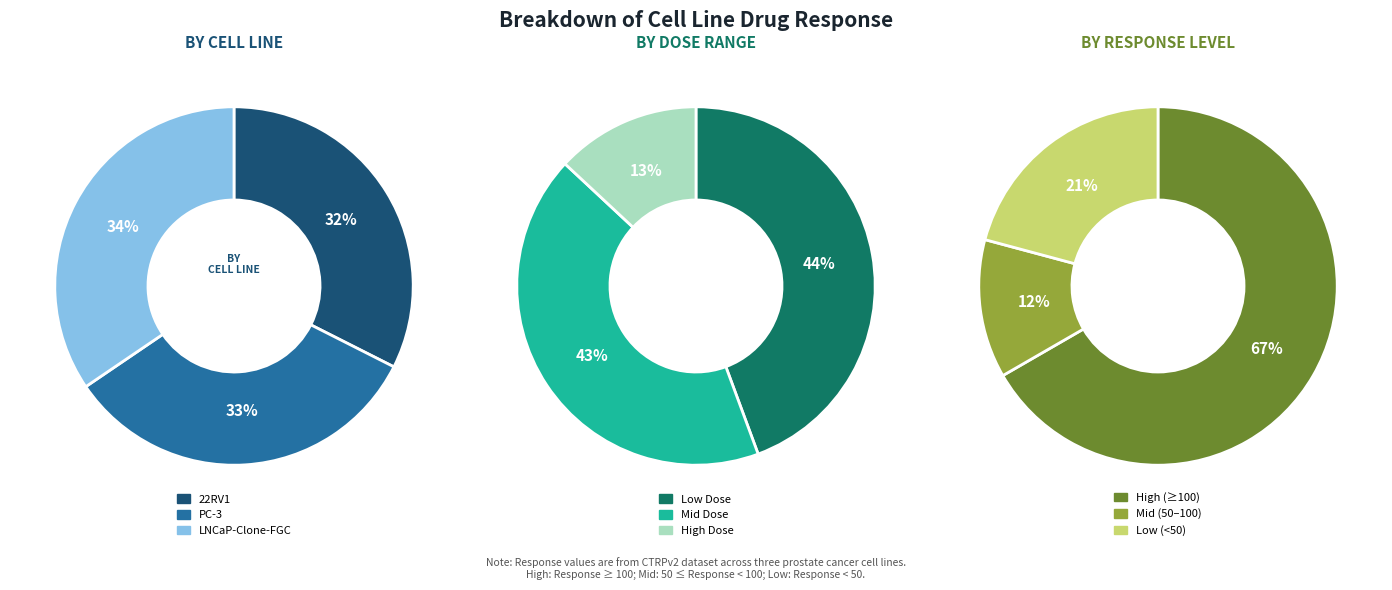

Combined, do PC-3 and LNCaP-Clone-FGC account for over 50%?

Yes